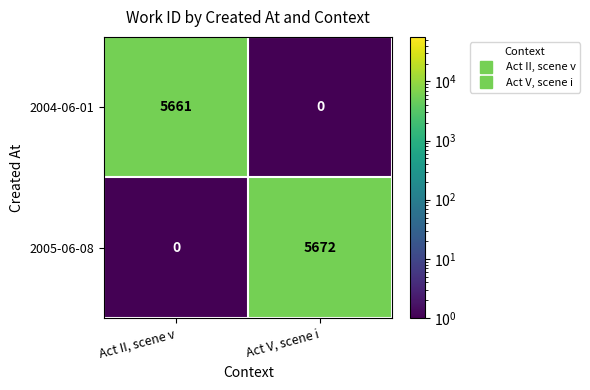

Which label corresponds to the largest value in the chart?

Act V, scene i